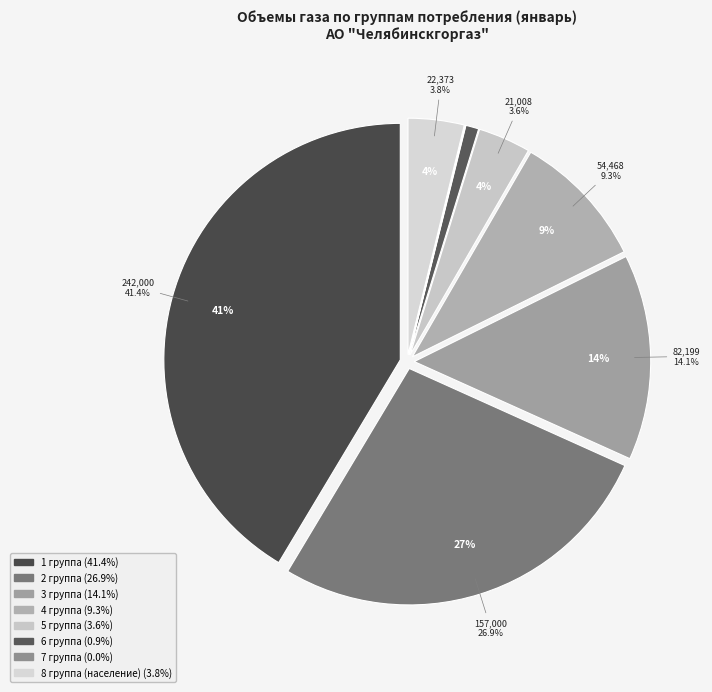

The 7 группа slice represents 0% of the pie. True or false?

True